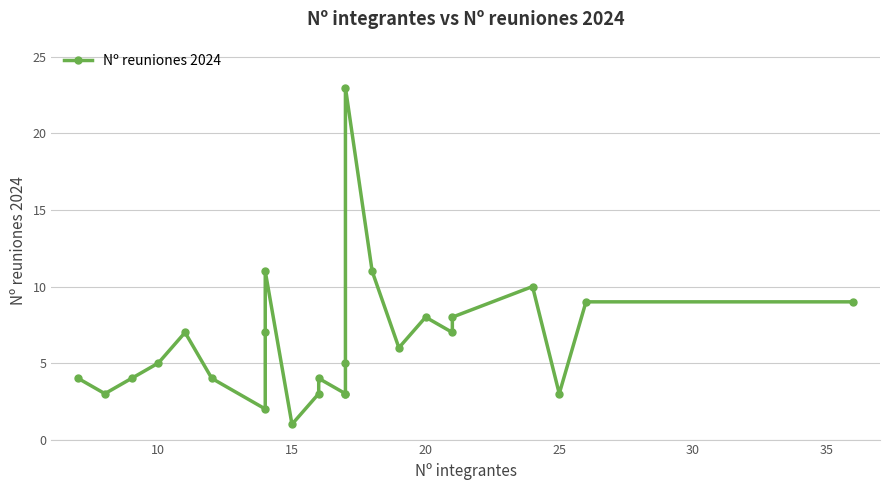

How many data points are above 5?

12